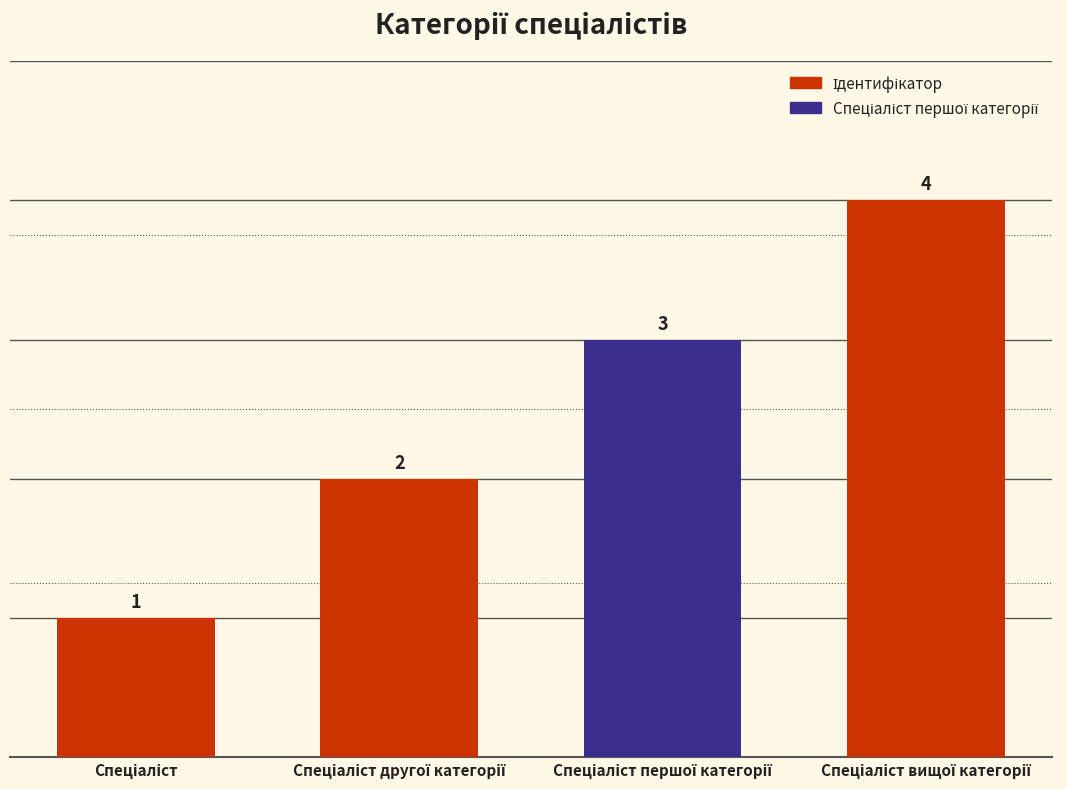

What is the value of the 1st bar from the left?

1